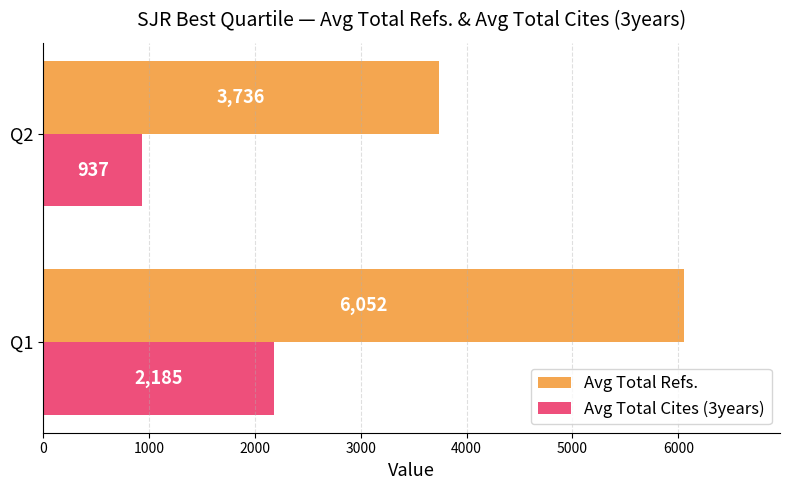

Read the Avg Total Refs. value at Q2.

3736